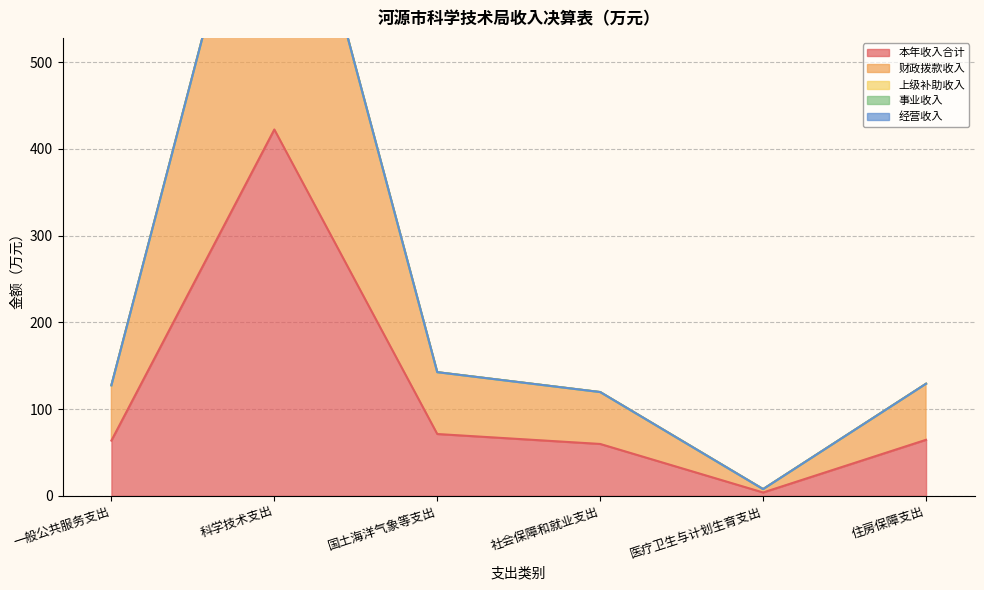

What are all the series names shown in the legend?

本年收入合计, 财政拨款收入, 上级补助收入, 事业收入, 经营收入